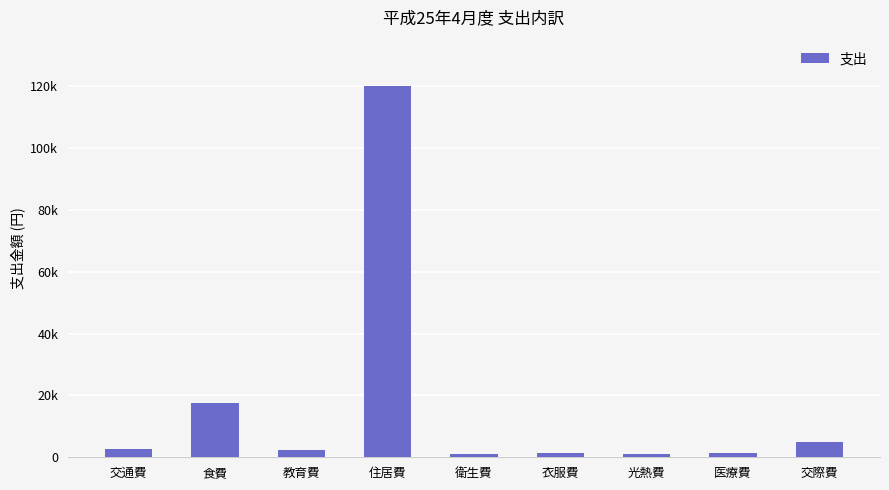

What is the difference between the second highest and minimum values?

16339